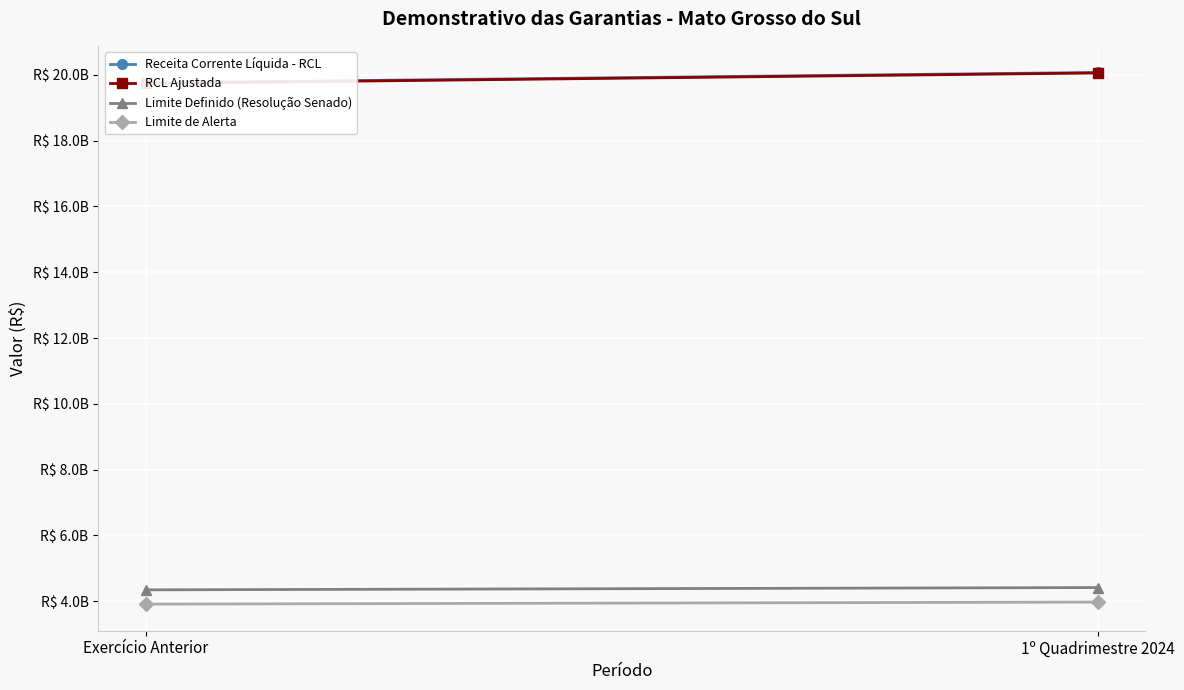

Reading right to left, extract all data points from this chart.

Receita Corrente Líquida - RCL: 1º Quadrimestre 2024=20074851498.0	Exercício Anterior=19756920699.8
RCL Ajustada: 1º Quadrimestre 2024=20058054549.6	Exercício Anterior=19740462837.4
Limite Definido (Resolução Senado): 1º Quadrimestre 2024=4412772000.9	Exercício Anterior=4342901824.2
Limite de Alerta: 1º Quadrimestre 2024=3971494800.8	Exercício Anterior=3908611641.8